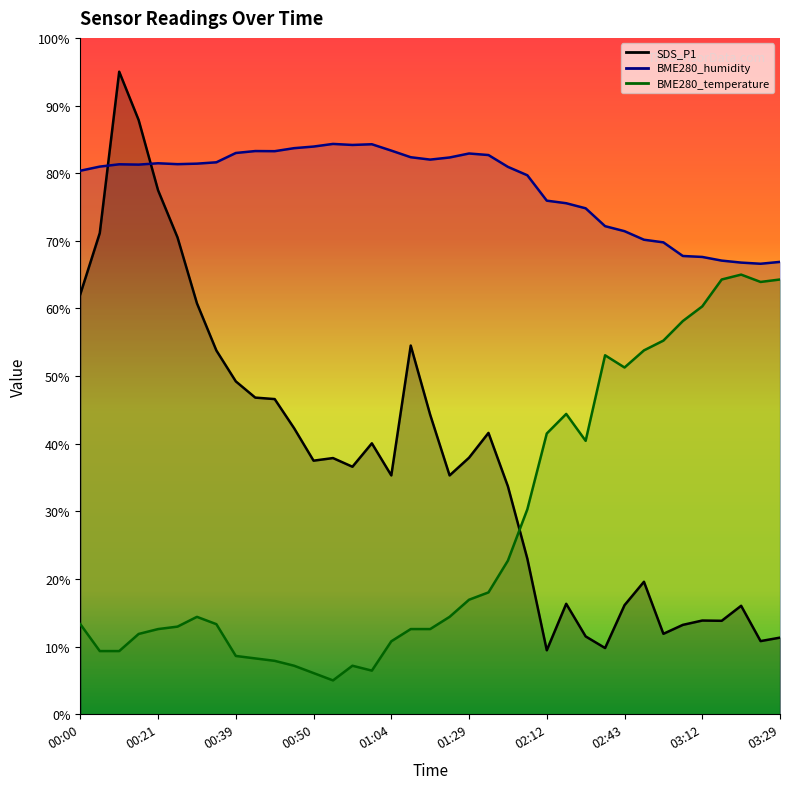

At which category is the sum across all series the highest?

00:12